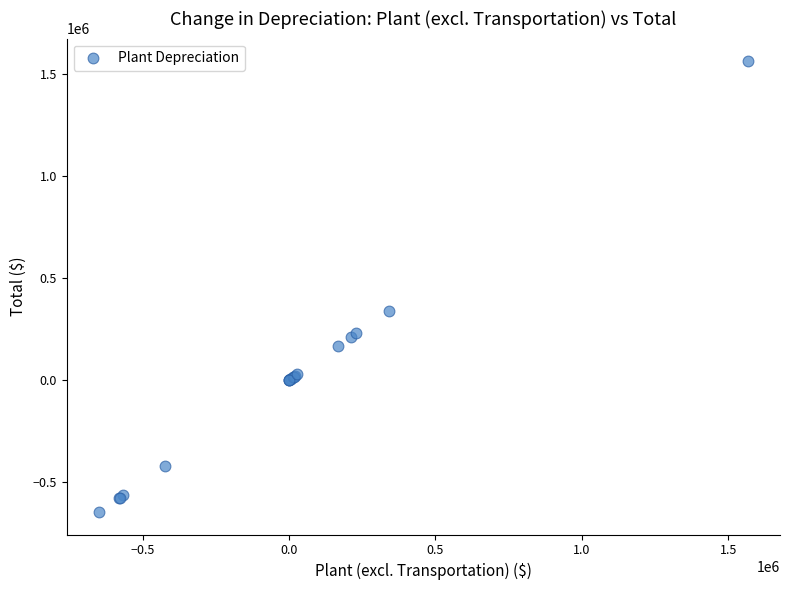

What Y value in the scatter plot is closest to 458471?

340722.3